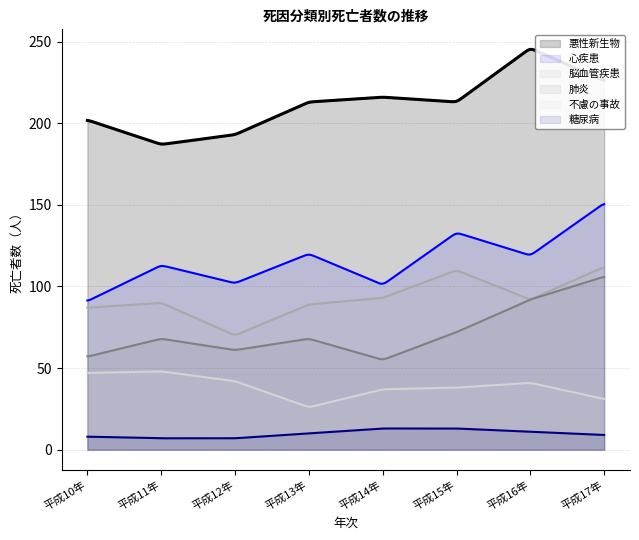

Which series has the largest total across all categories?

悪性新生物